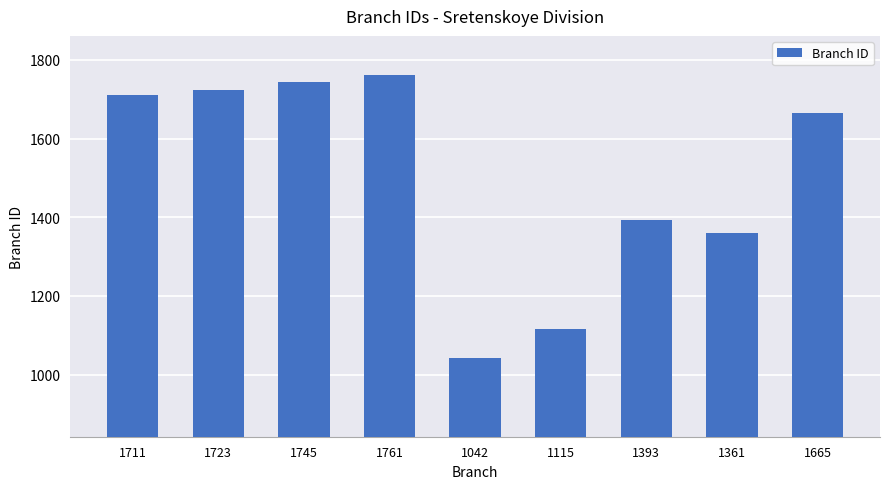

What is the sum of all values?

13516